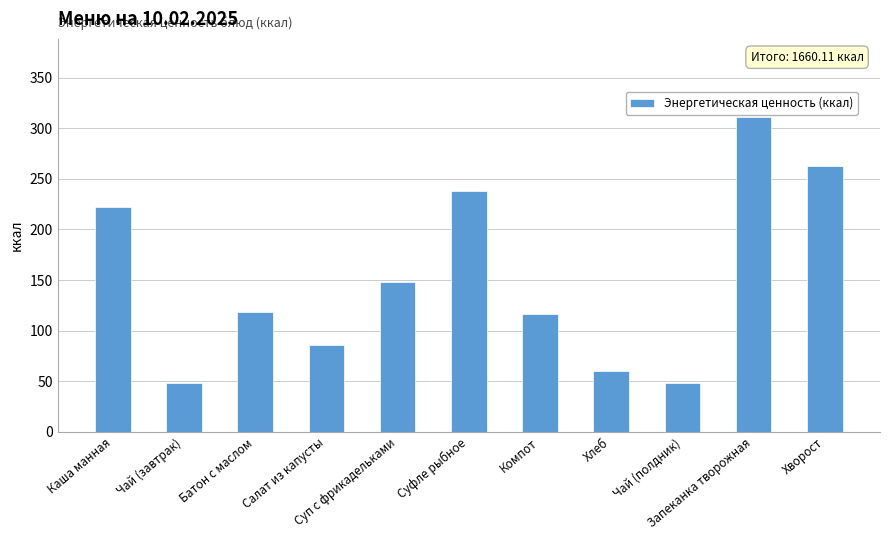

The value at Хворост is 262.4. True or false?

True